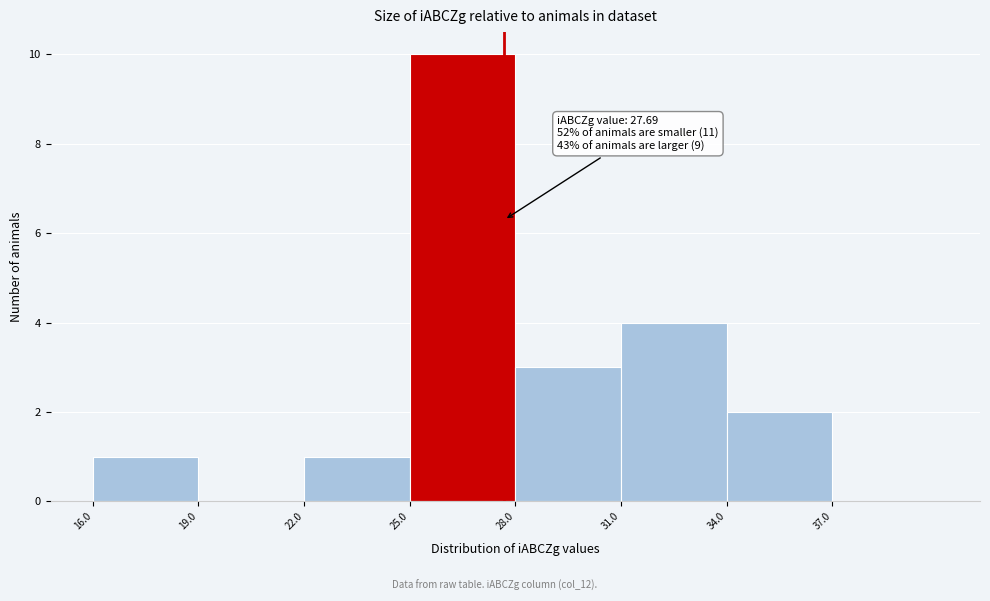

Which range on the x-axis has the tallest bar?

25 to 28